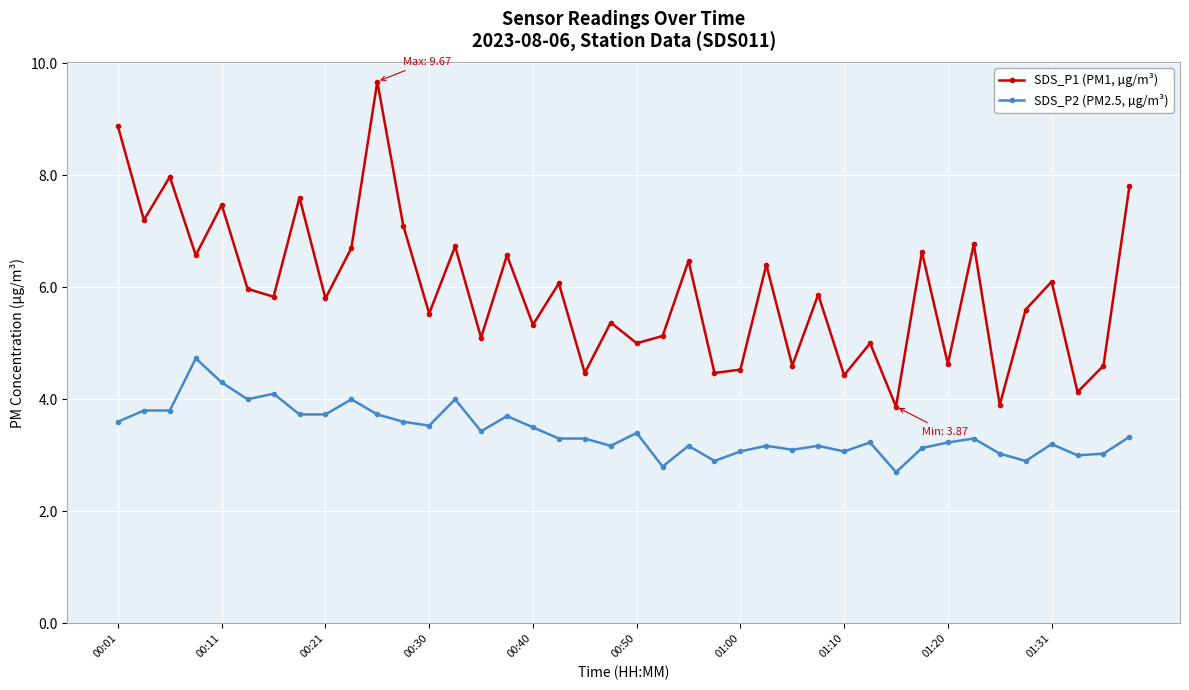

Which series has the largest range (max minus min)?

SDS_P1 (PM1, µg/m³)